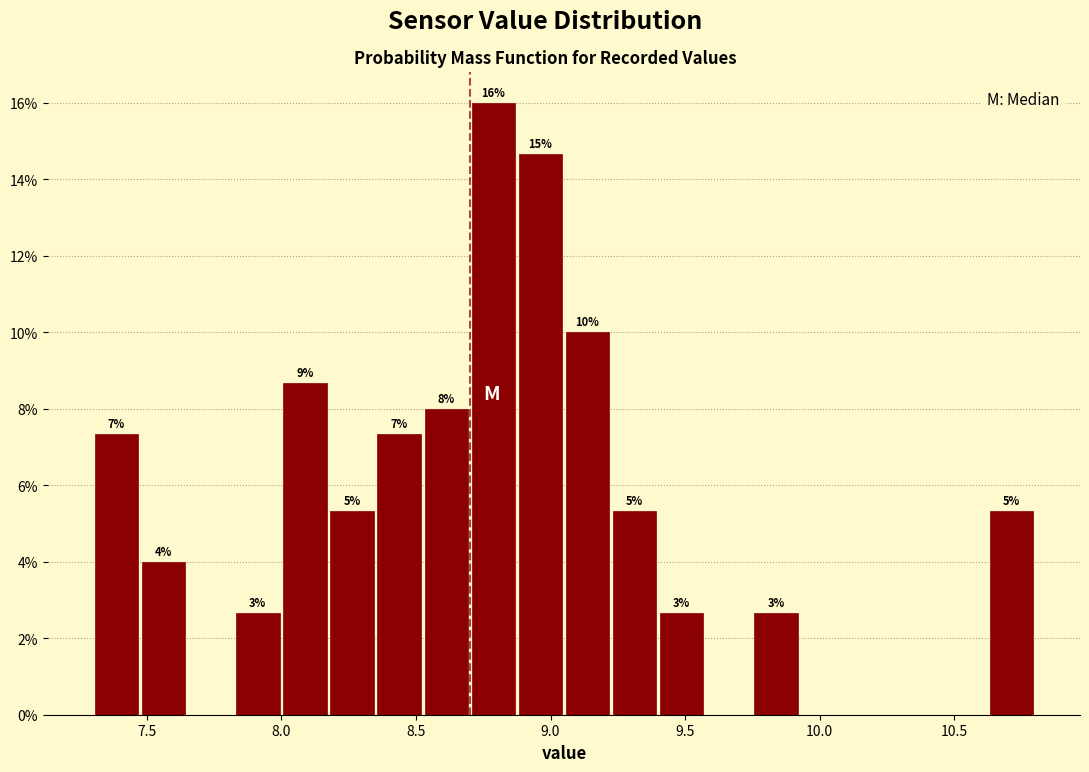

Around what value on the x-axis is the tallest bar? Give the approximate position of its centre, as read against the axis.

8.80